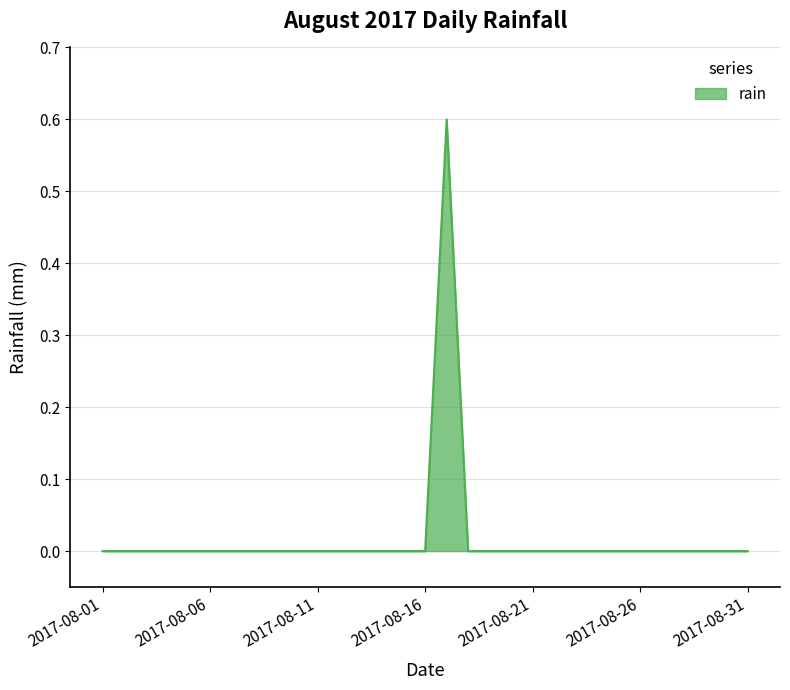

What is the difference between the maximum and minimum values?

0.6